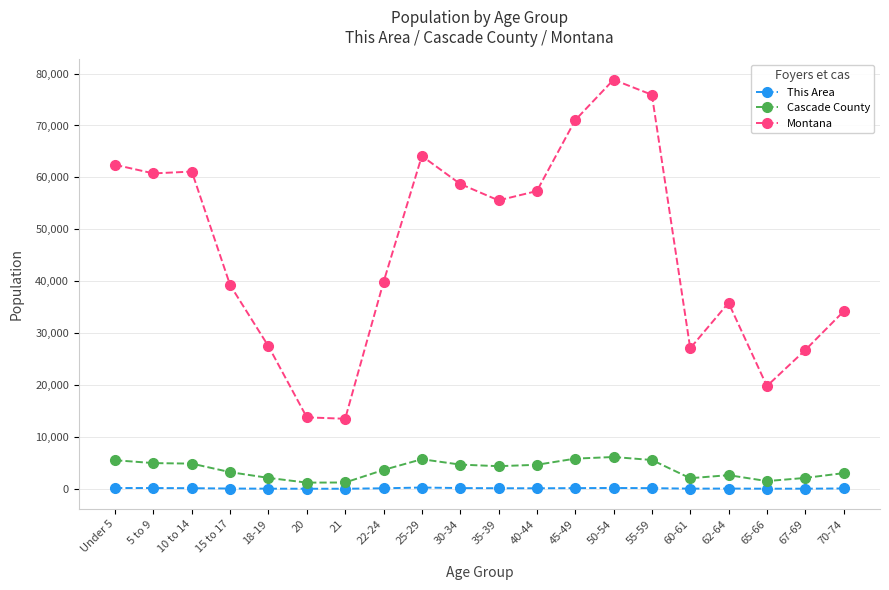

True or false: Cascade County and This Area intersect in this chart.

False